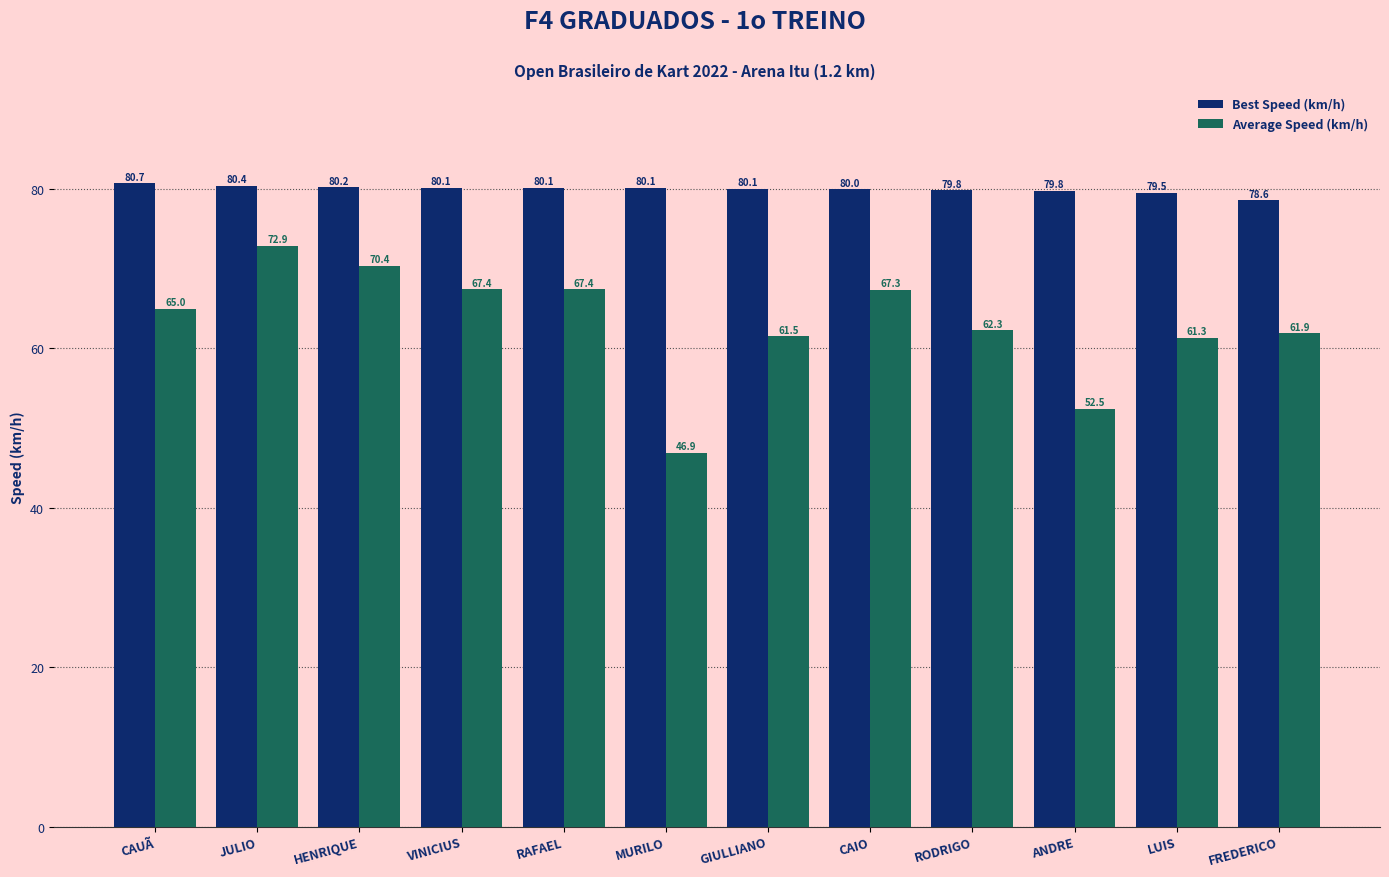

Between JULIO and FREDERICO, which series saw the biggest shift?

Average Speed (km/h)